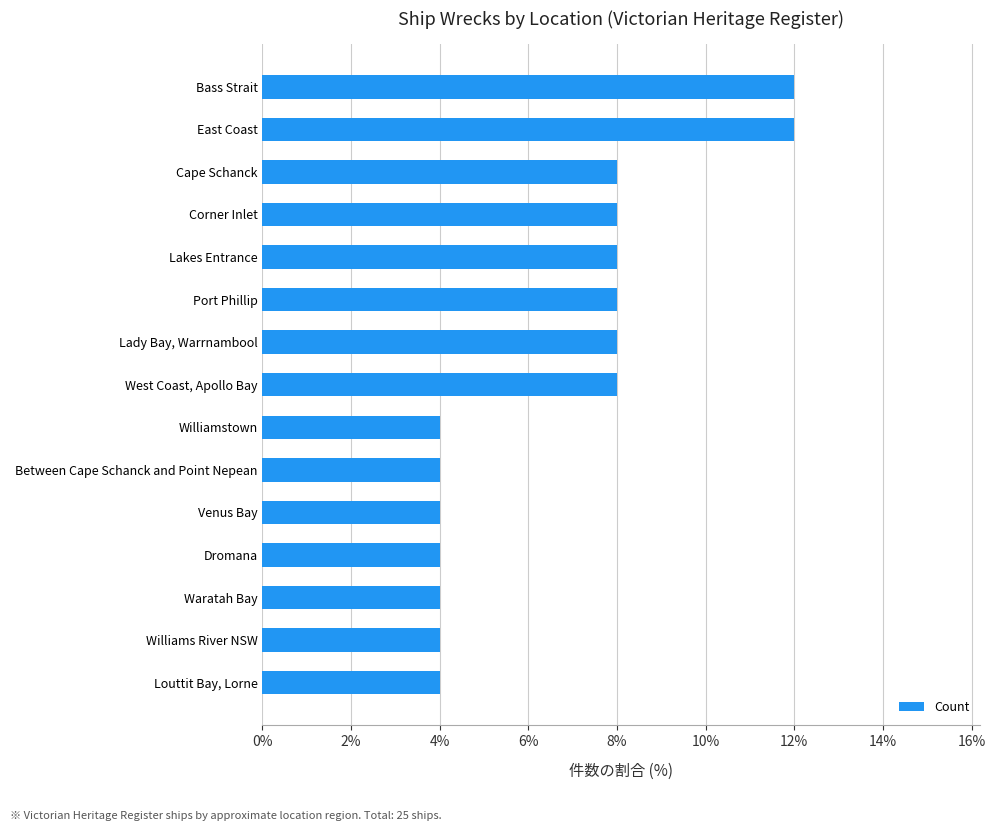

What is the change in value from Louttit Bay, Lorne to Lady Bay, Warrnambool?

+4